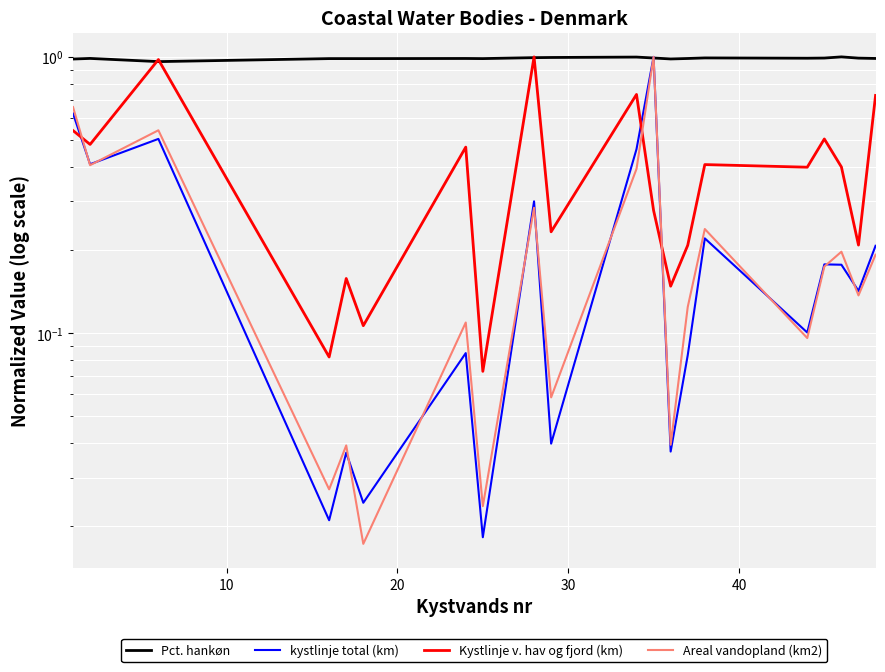

Rank the series by their maximum value, from lowest to highest.

Pct. hankøn, kystlinje total (km), Kystlinje v. hav og fjord (km), Areal vandopland (km2)